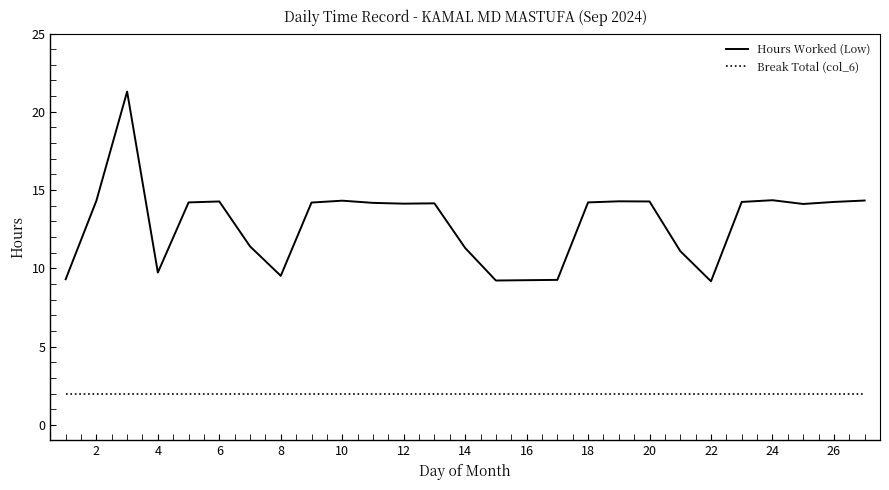

True or false: Break Total (col_6) and Hours Worked (Low) cross at least once.

False